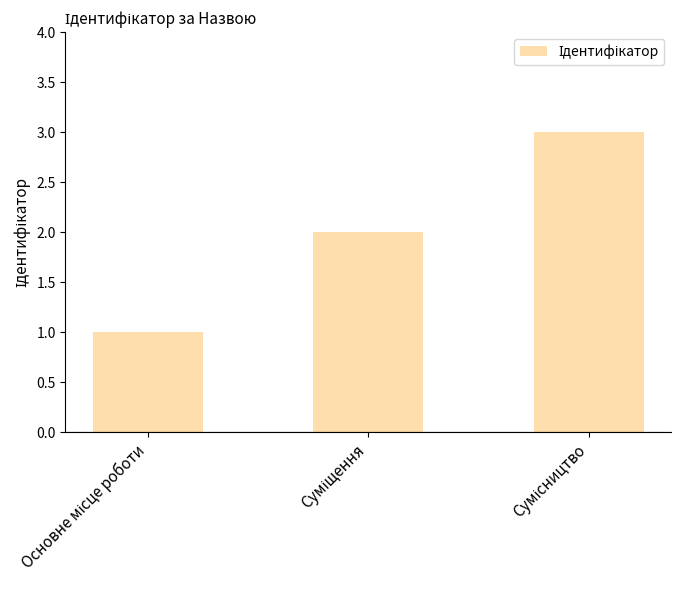

What is the sum of all values?

6